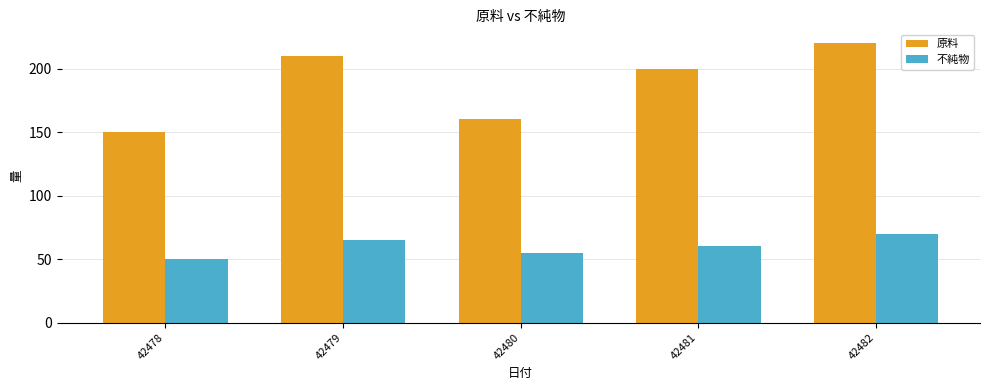

Reading left to right, transcribe all the data shown in this chart.

原料: 42478=150	42479=210	42480=160	42481=200	42482=220
不純物: 42478=50	42479=65	42480=55	42481=60	42482=70